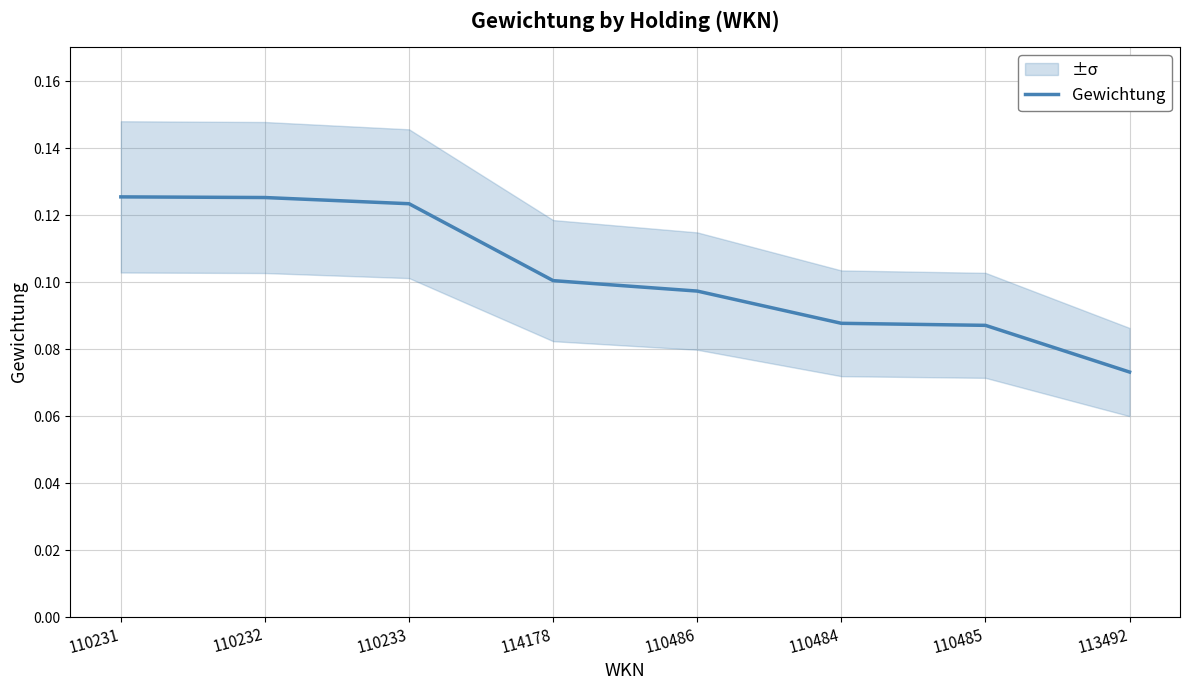

How many lines are shown in the chart?

1